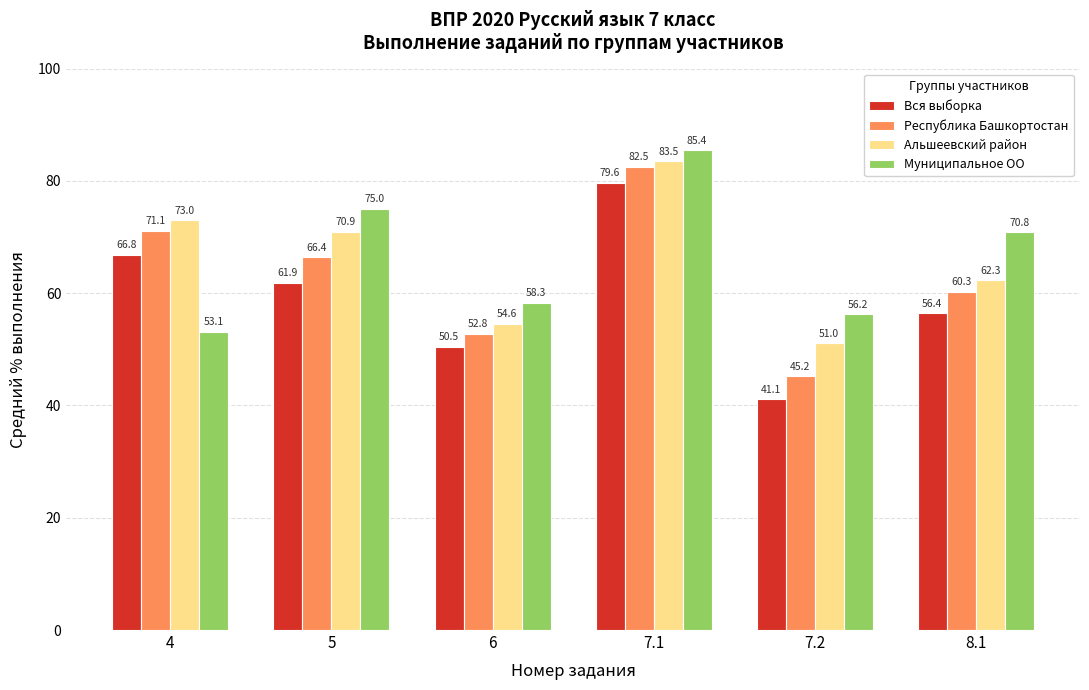

Which series has the largest total across all categories?

Муниципальное ОО